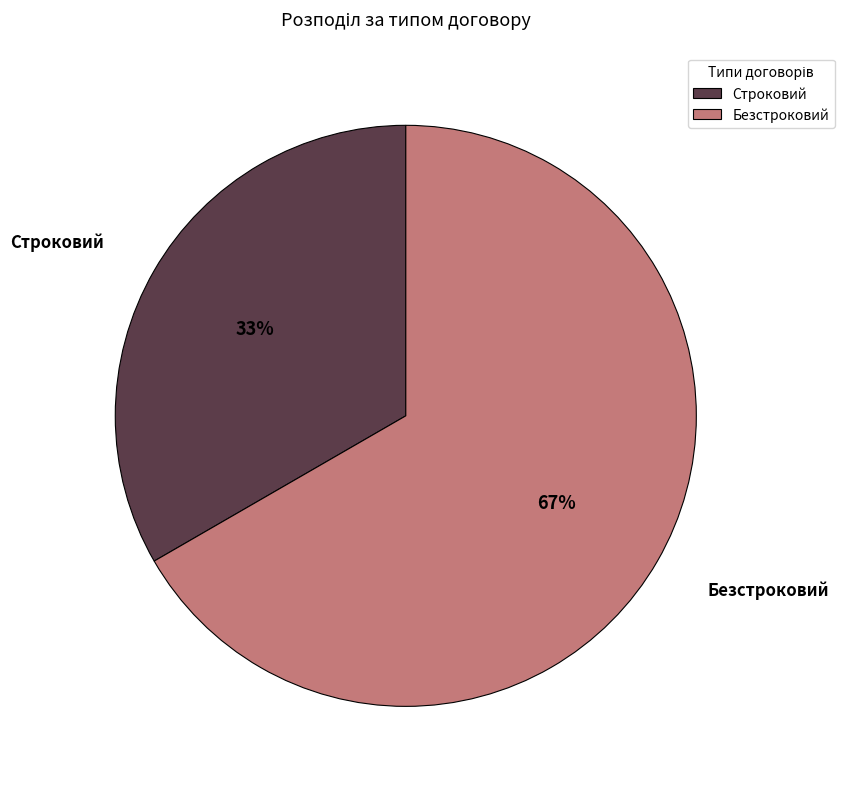

How many slices are in this pie chart?

2